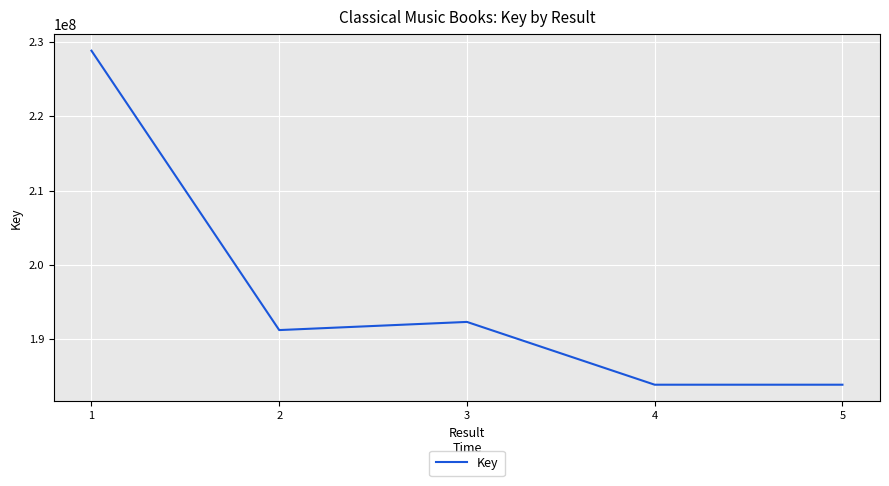

What is the ratio of the value at 2 to the value at 3?

1.0